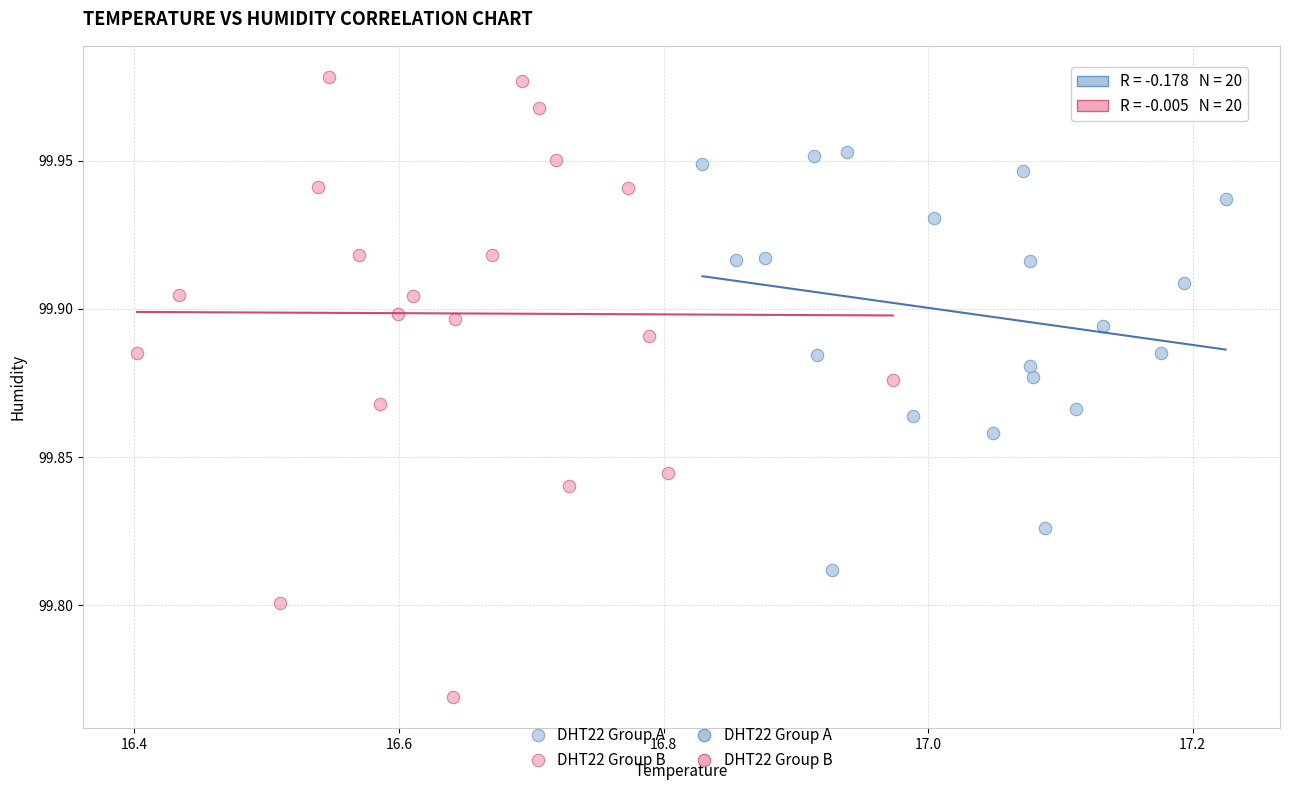

Which series reaches the maximum Y coordinate?

DHT22 Group B